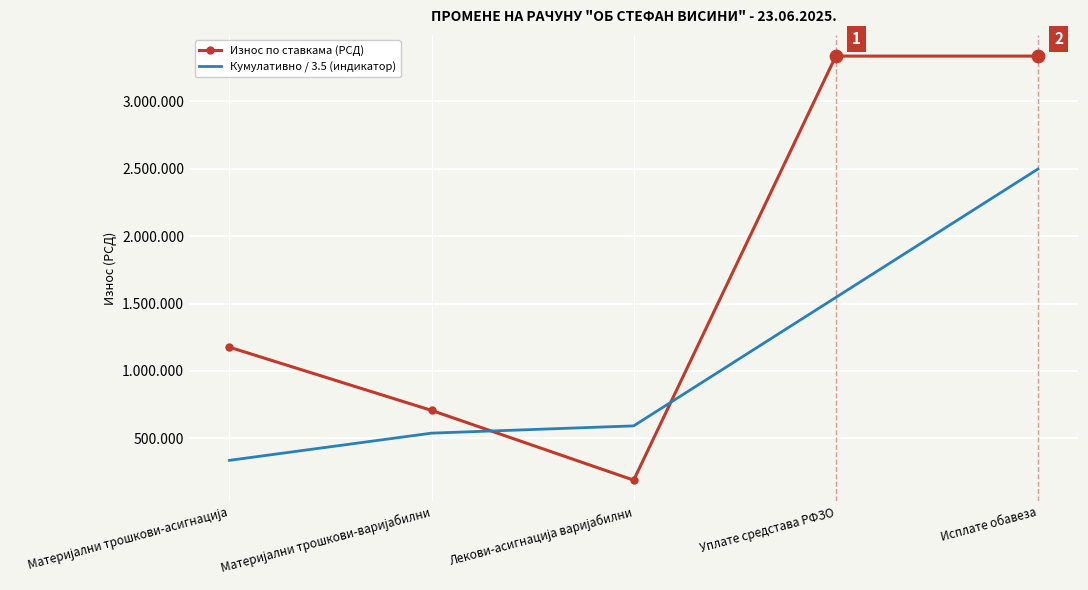

What is the total value across all series at Лекови-асигнација варијабилни?

780384.9